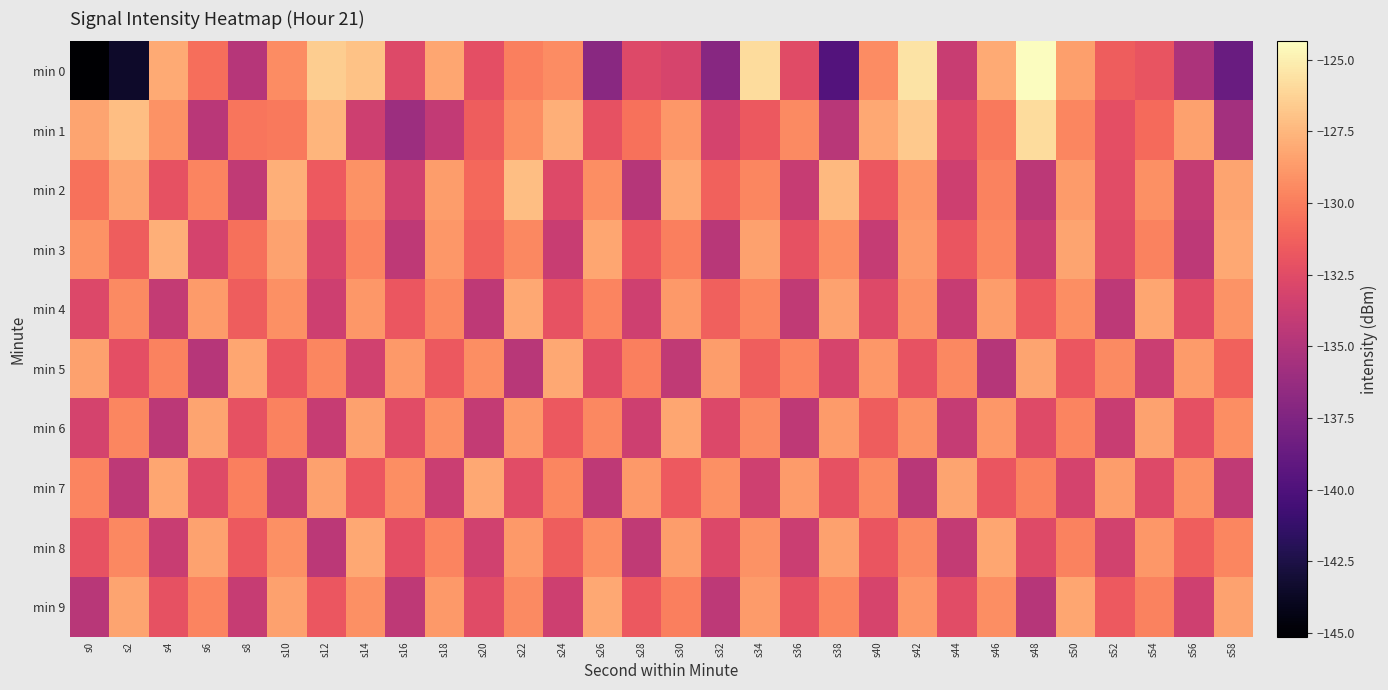

Which label corresponds to the largest value in the chart?

s48